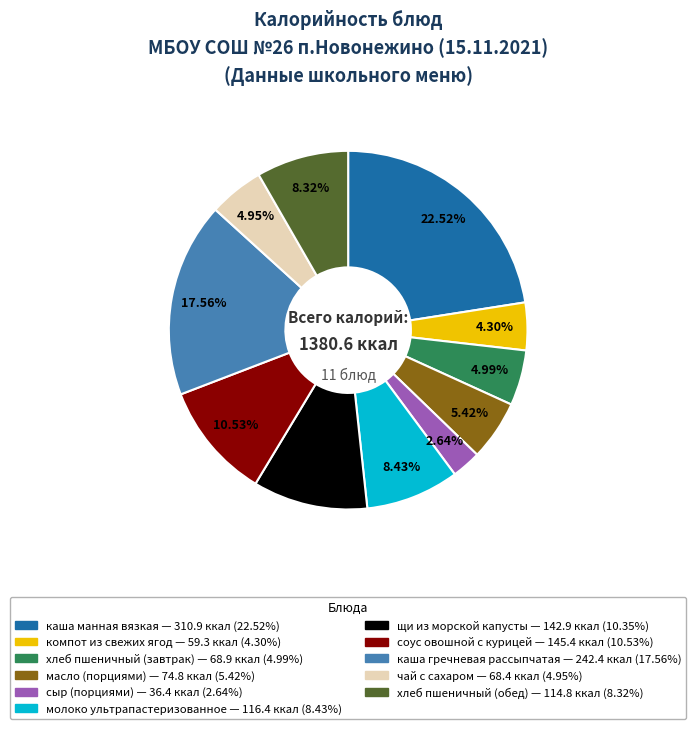

To the nearest percent, what portion does хлеб пшеничный (завтрак) represent?

5%